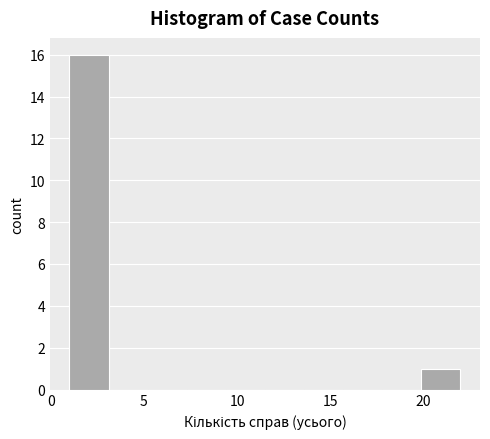

Over which range of the x-axis is the bar tallest?

1.0 to 3.1